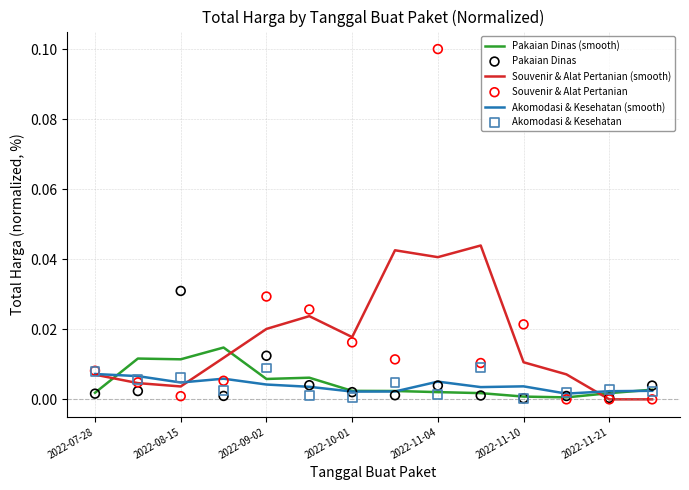

What are all the series names shown in the legend?

Pakaian Dinas (smooth), Souvenir & Alat Pertanian (smooth), Akomodasi & Kesehatan (smooth), Pakaian Dinas, Souvenir & Alat Pertanian, Akomodasi & Kesehatan